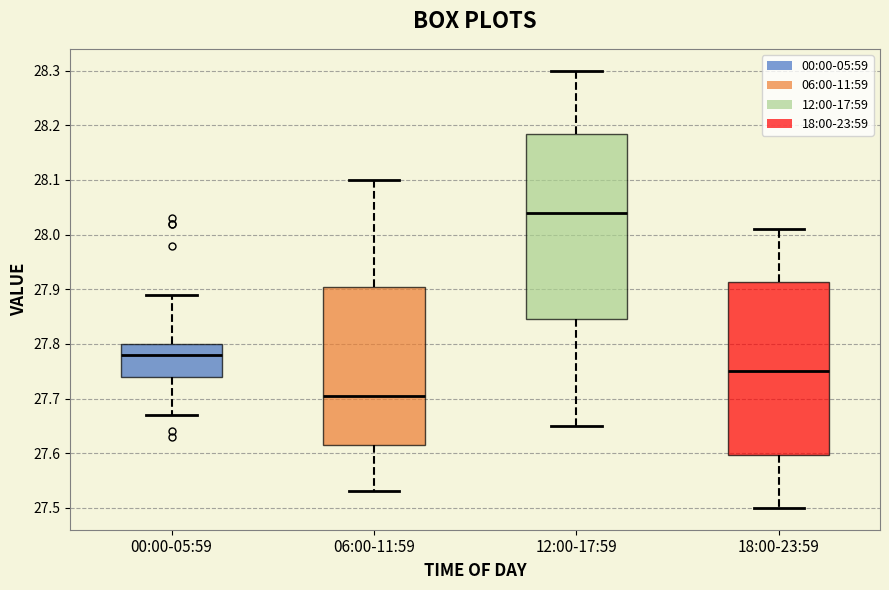

Reading left to right, transcribe this box plot: for each box, give where its median line is, the range the box spans, and where its two whiskers end, as read against the y-axis. The values are not printed on the chart, so give them approximately, as read against the axis.

00:00-05:59: median 27.78, box 27.74 to 27.80, whiskers 27.67 to 27.89
06:00-11:59: median 27.71, box 27.62 to 27.91, whiskers 27.53 to 28.10
12:00-17:59: median 28.04, box 27.85 to 28.19, whiskers 27.65 to 28.30
18:00-23:59: median 27.75, box 27.60 to 27.91, whiskers 27.50 to 28.01